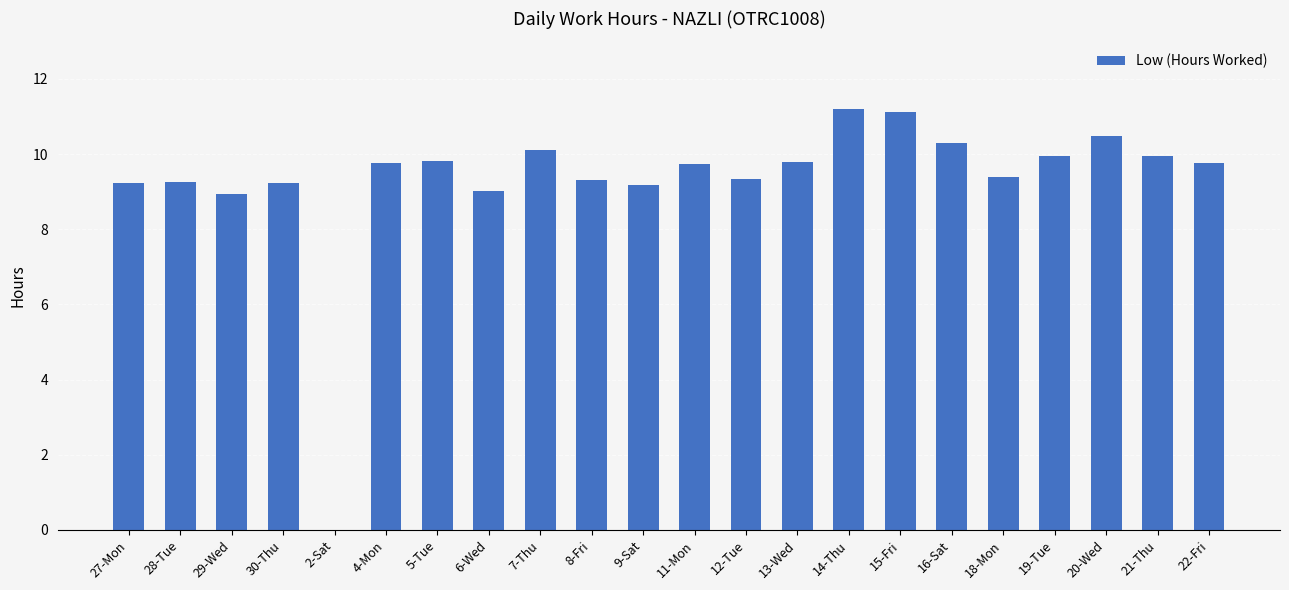

What is the maximum value shown in the chart?

11.2